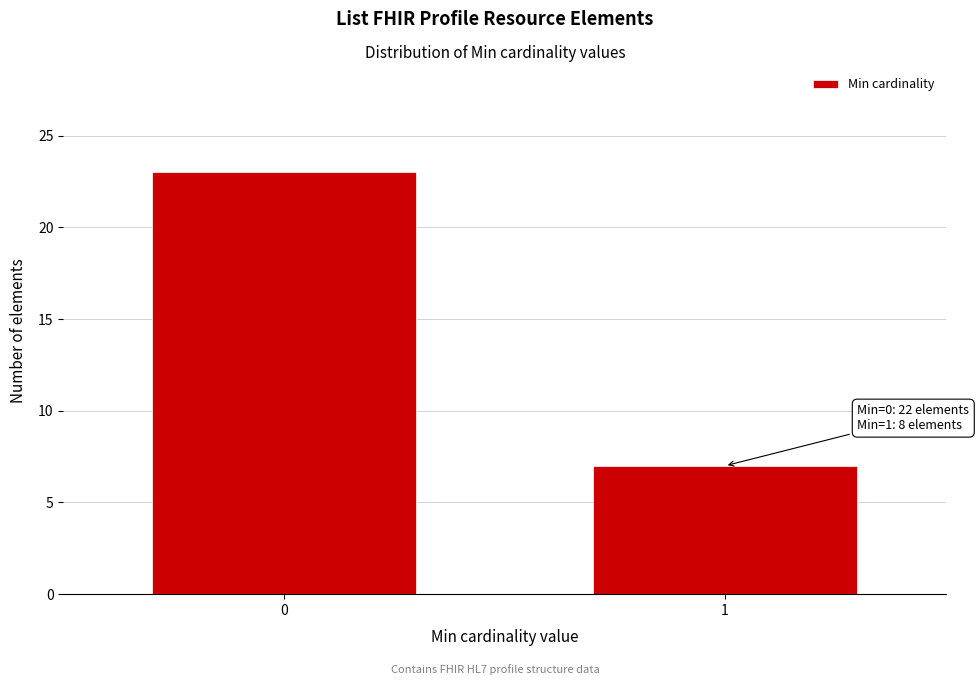

Reading right to left, what are all the values shown in this chart?

1=7	0=23